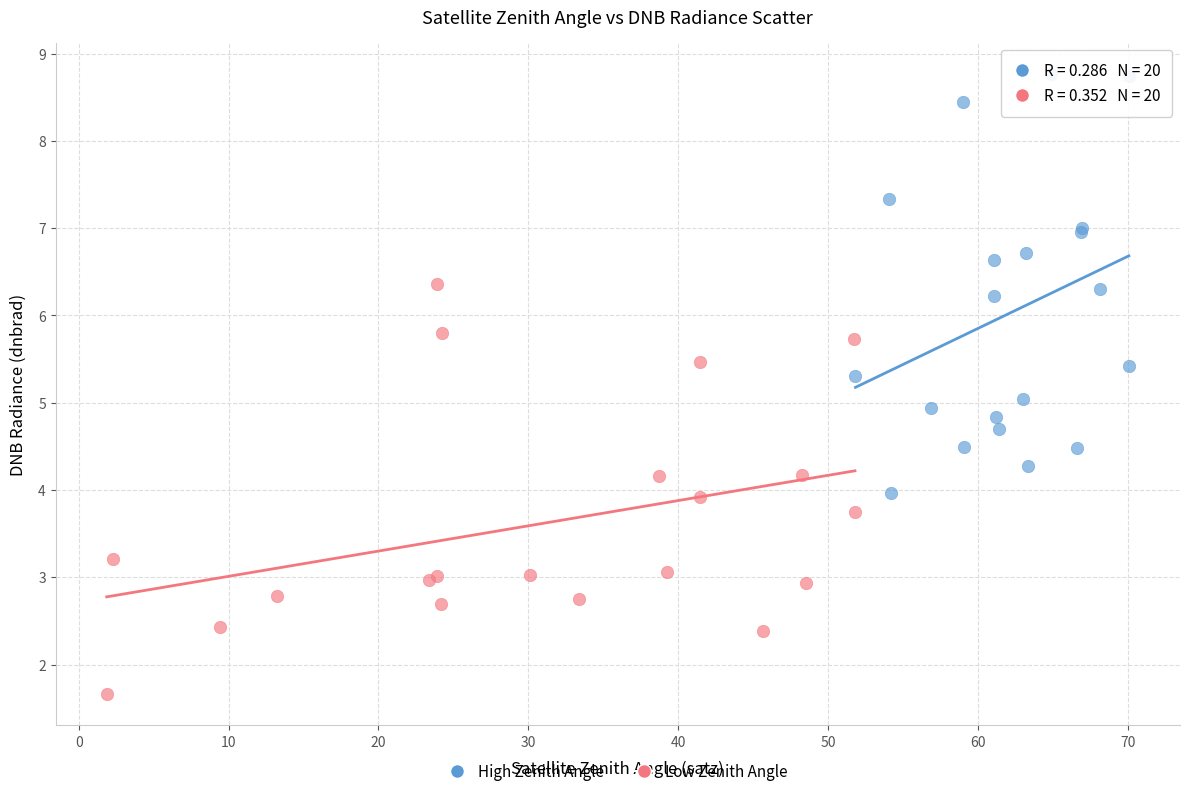

Which series contains the lowest Y value?

Low Zenith Angle